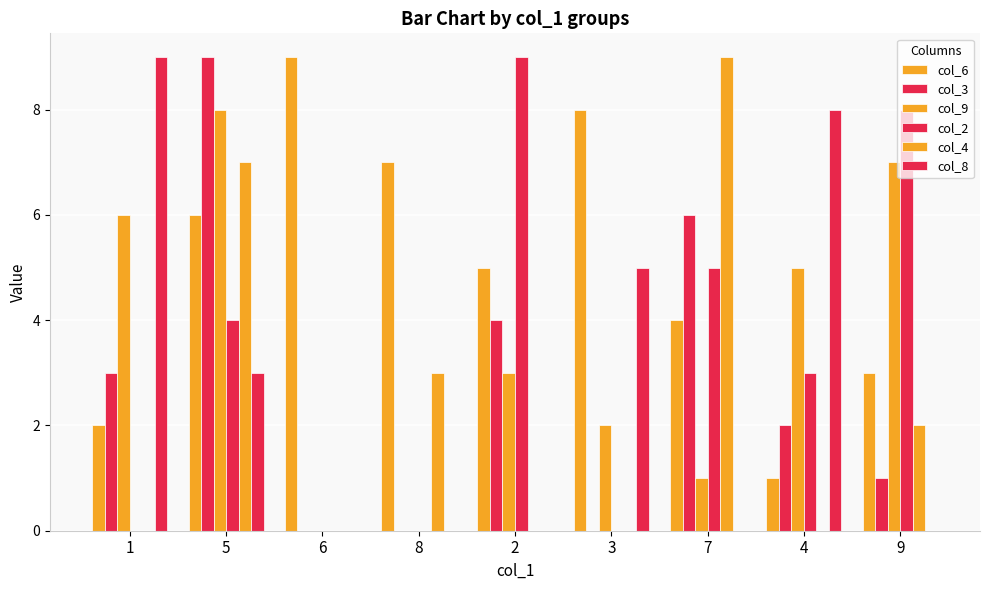

At which category does the chart reach its peak across all series?

6